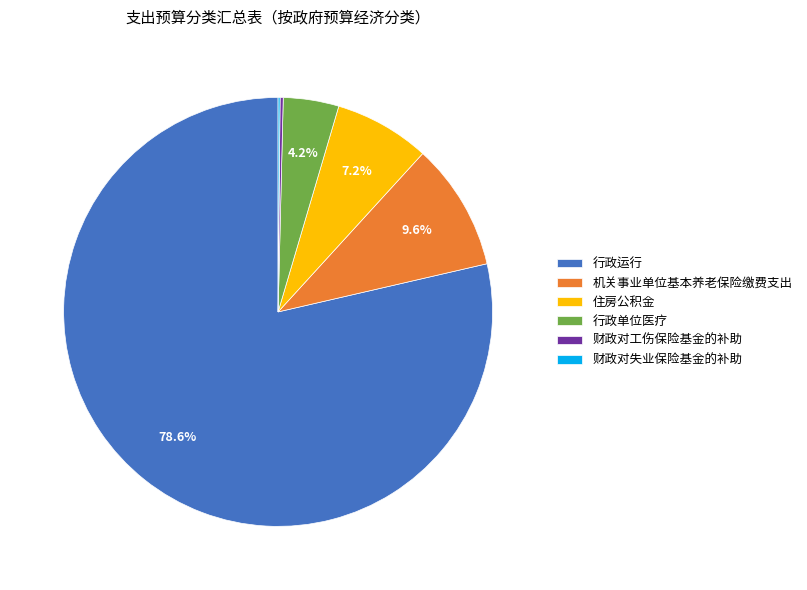

To the nearest percent, what is the average slice percentage?

17%